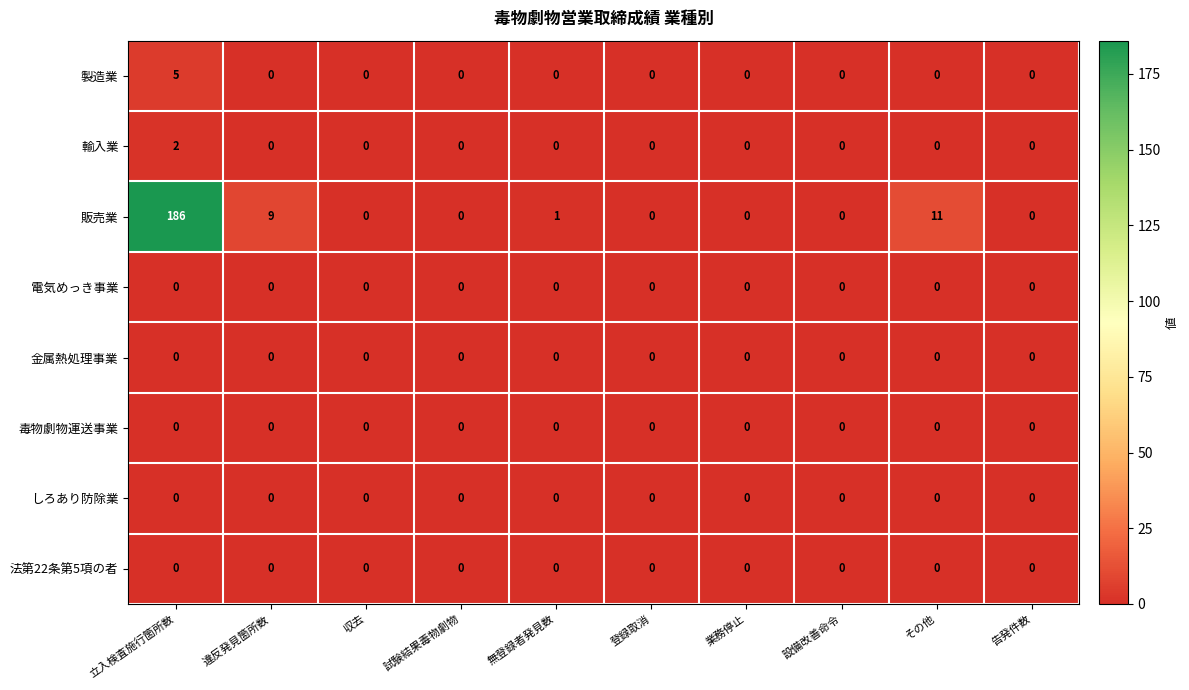

At which category is the sum across all series the highest?

立入検査施行箇所数